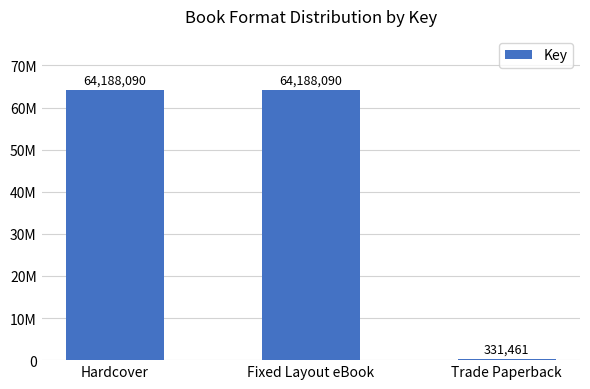

How many values are below 64188090?

1